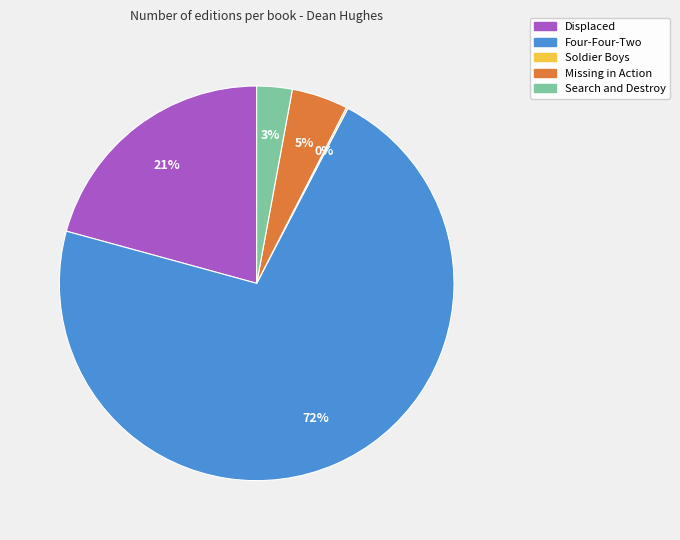

Is it true that Displaced is 21% of the pie?

True